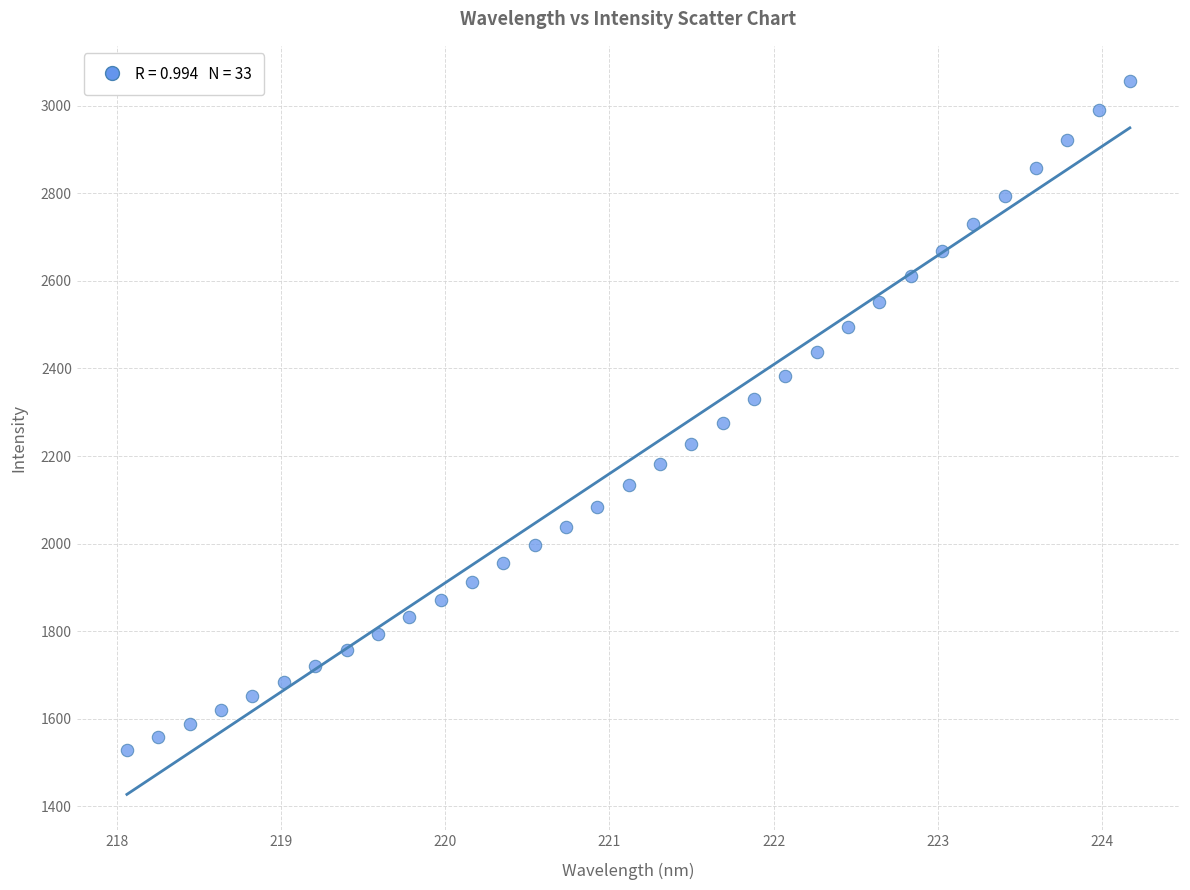

What is the range of X values (max minus min)?

6.1